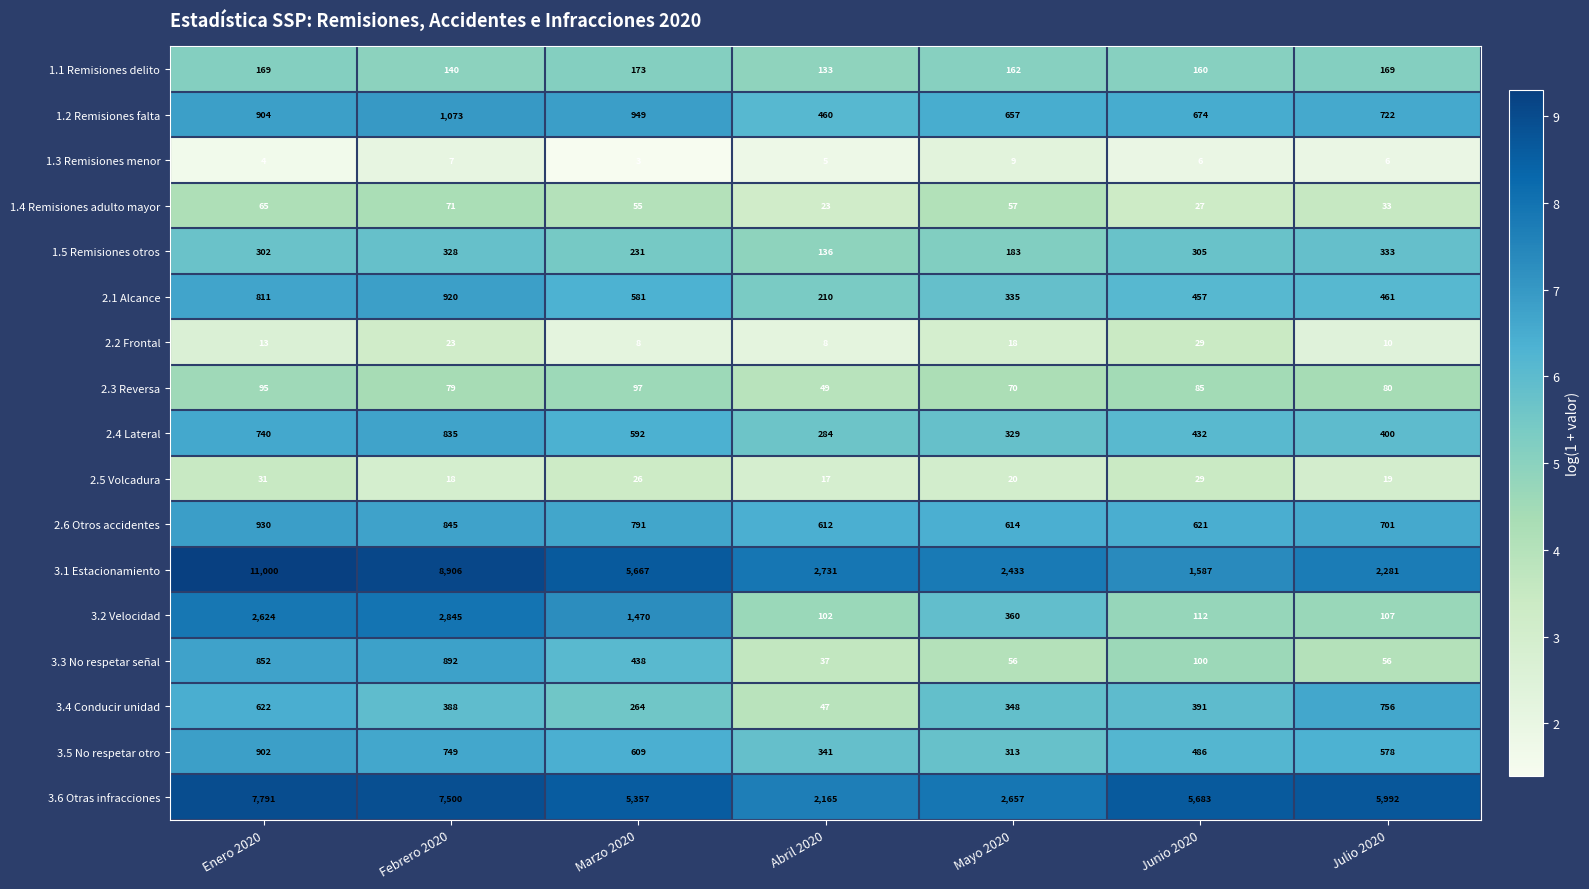

What is the difference between the 2.6 Otros accidentes values at Abril 2020 and Febrero 2020?

233